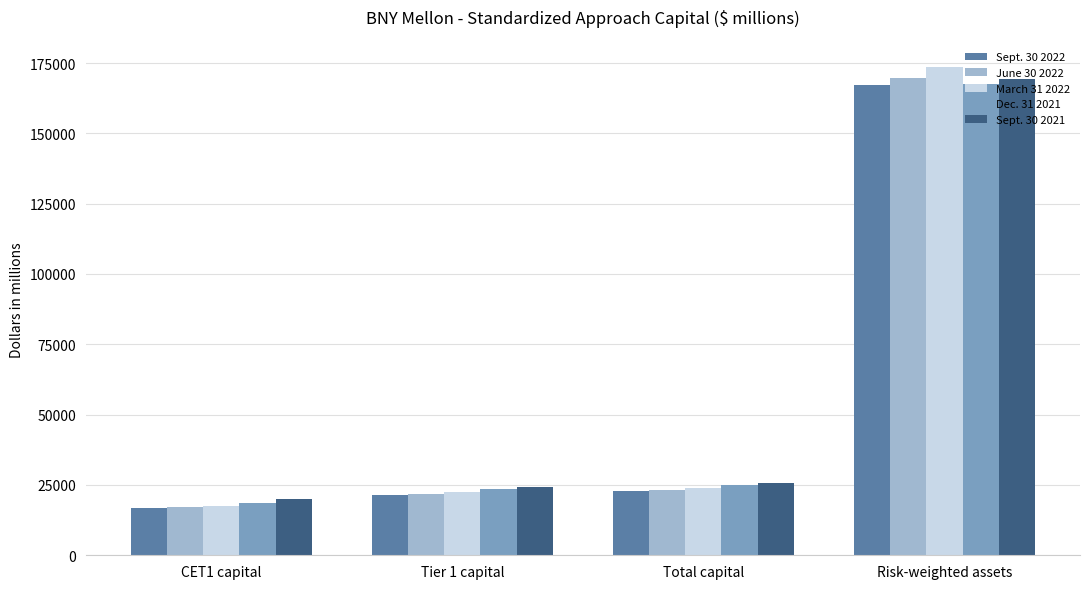

Is the value of Dec. 31 2021 at Total capital greater than the value of March 31 2022 at Risk-weighted assets?

No